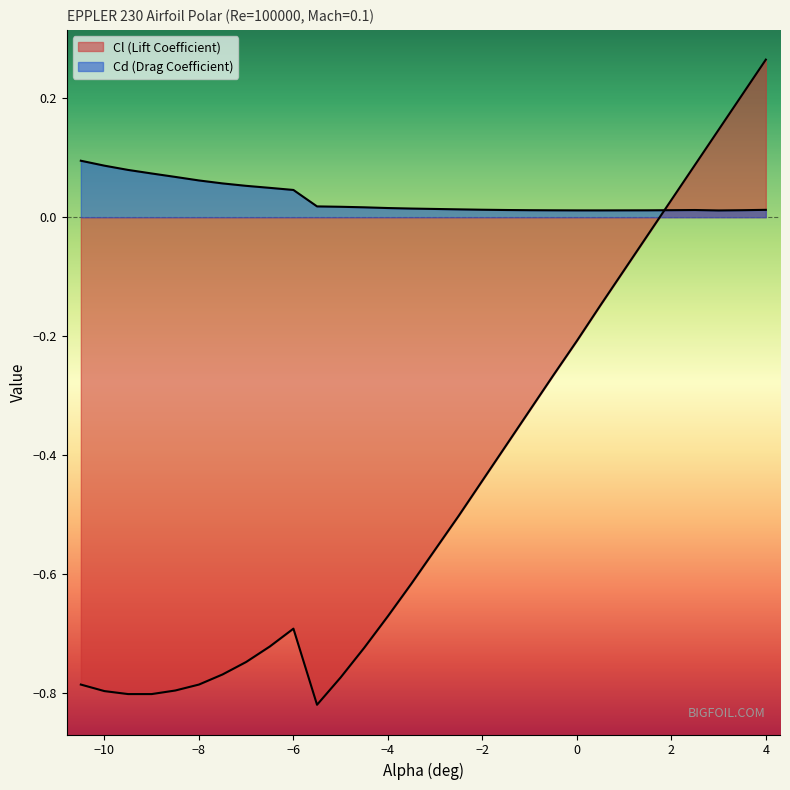

Reading left to right, list all the values displayed in this chart.

Cl: -0.8	-0.8	-0.8	-0.8	-0.8	-0.8	-0.8	-0.7	-0.7	-0.7	-0.8	-0.8	-0.7	-0.7	-0.6	-0.6	-0.5	-0.4	-0.4	-0.3	-0.3	-0.2	-0.1	-0.1	-0.0	0.0	0.1	0.1	0.2	0.3
Cd: 0.1	0.1	0.1	0.1	0.1	0.1	0.1	0.1	0.0	0.0	0.0	0.0	0.0	0.0	0.0	0.0	0.0	0.0	0.0	0.0	0.0	0.0	0.0	0.0	0.0	0.0	0.0	0.0	0.0	0.0